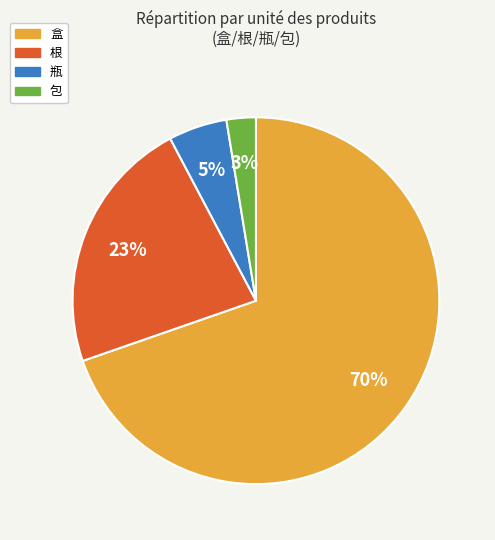

Is 瓶 the majority of the pie?

No